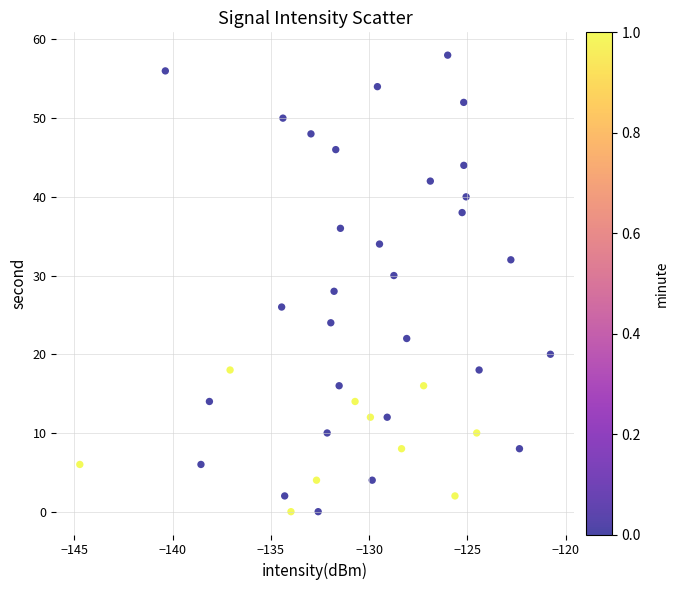

What is the range of Y values (max minus min)?

58